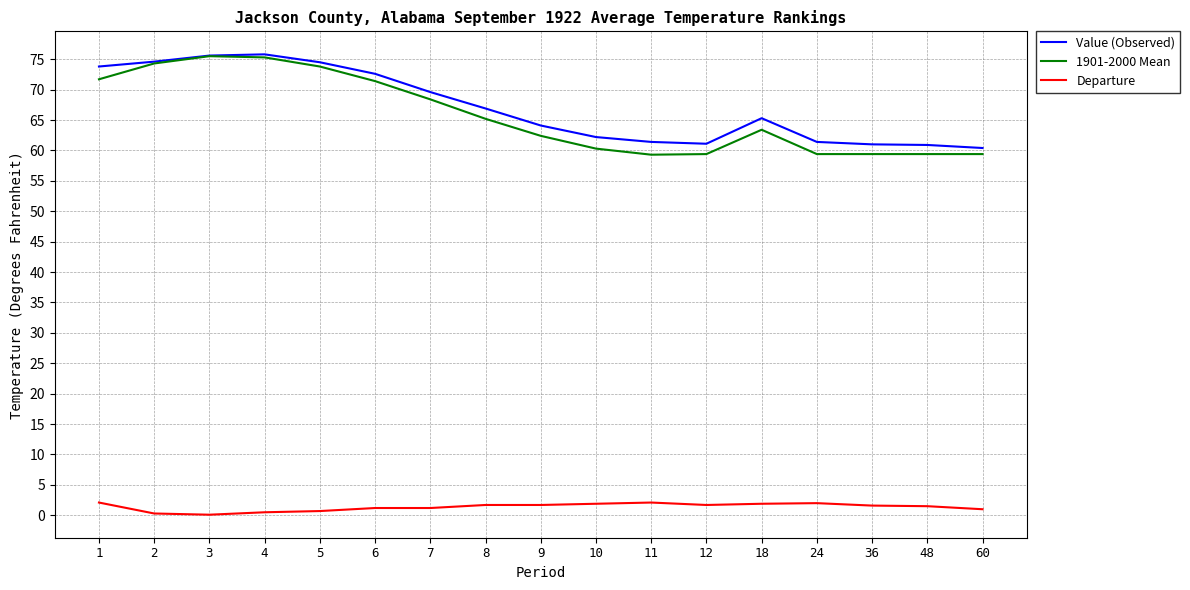

Is the value of Departure at 6 greater than the value of 1901-2000 Mean at 11?

No